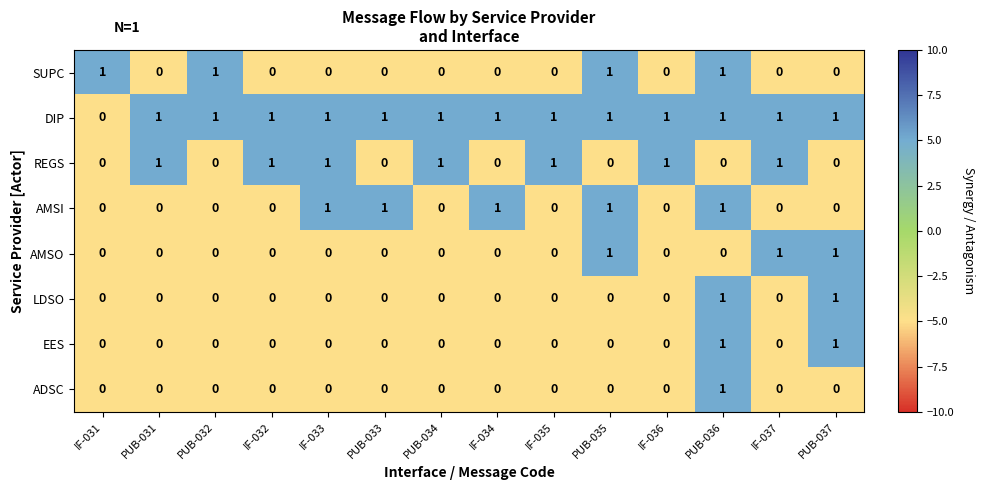

Which series has the largest total across all categories?

DIP